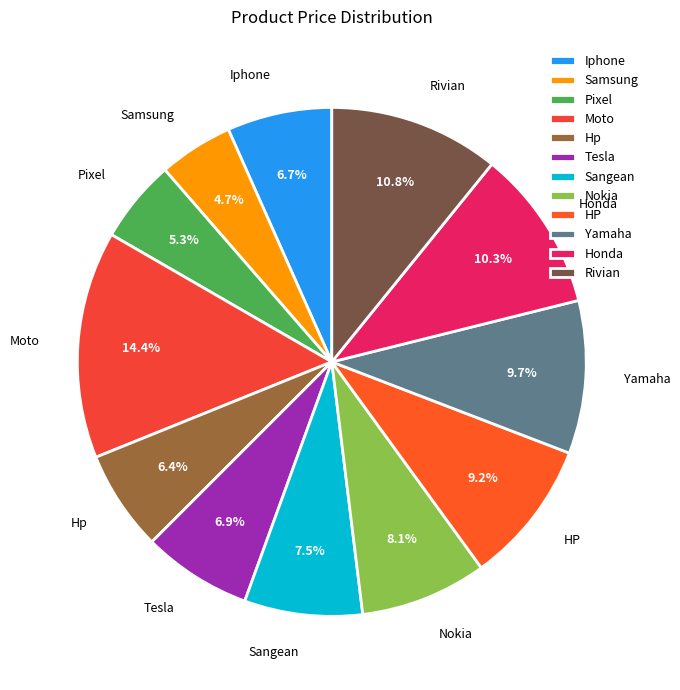

To the nearest percent, what is the difference between the largest and smallest slice percentages?

10%